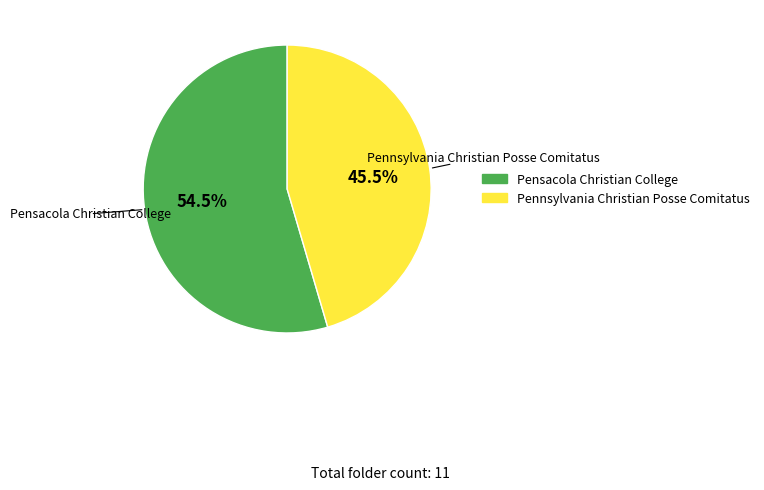

Is there a majority slice in this chart?

Yes